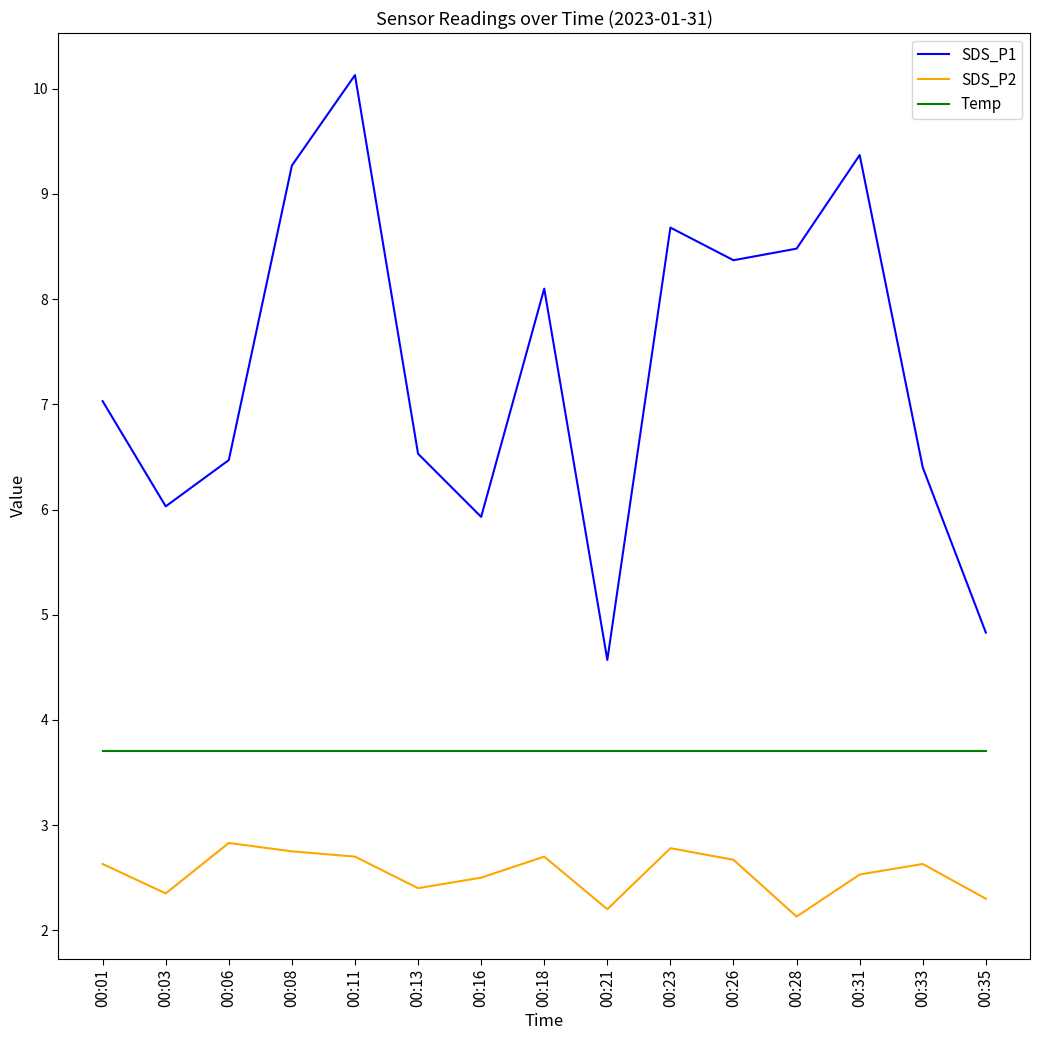

The value of Temp at 00:13 is 1.0. True or false?

False